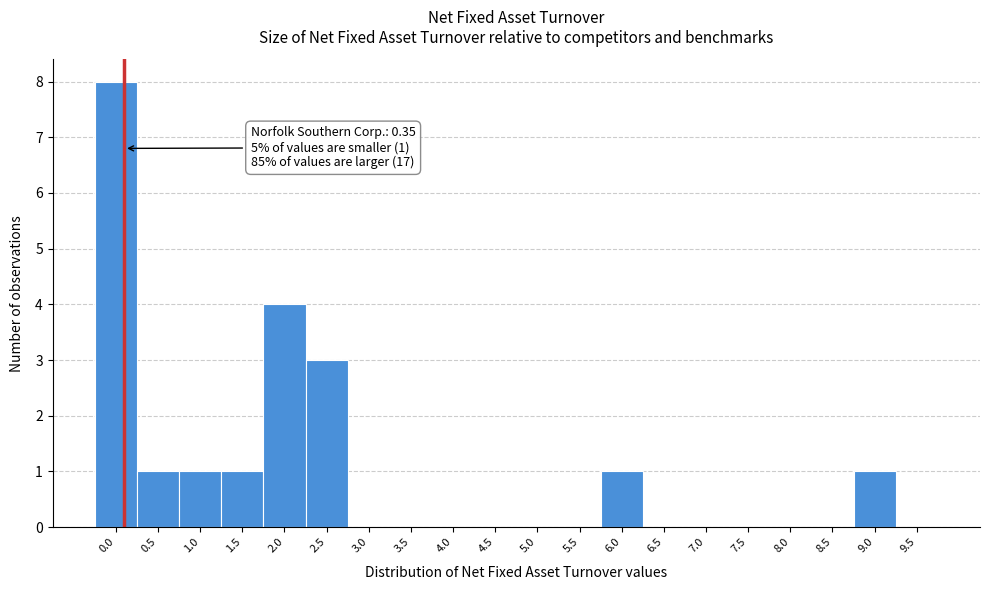

Reading right to left, list all the values displayed in this chart.

9.5=0	9.0=1	8.5=0	8.0=0	7.5=0	7.0=0	6.5=0	6.0=1	5.5=0	5.0=0	4.5=0	4.0=0	3.5=0	3.0=0	2.5=3	2.0=4	1.5=1	1.0=1	0.5=1	0.0=8